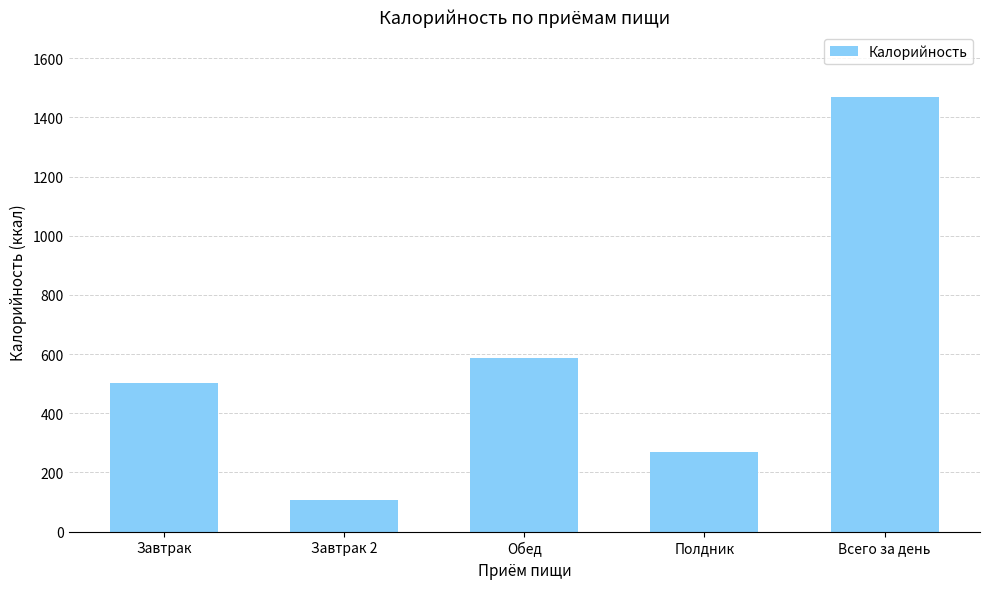

Approximately how many times larger is the value at Обед compared to Всего за день?

0.4